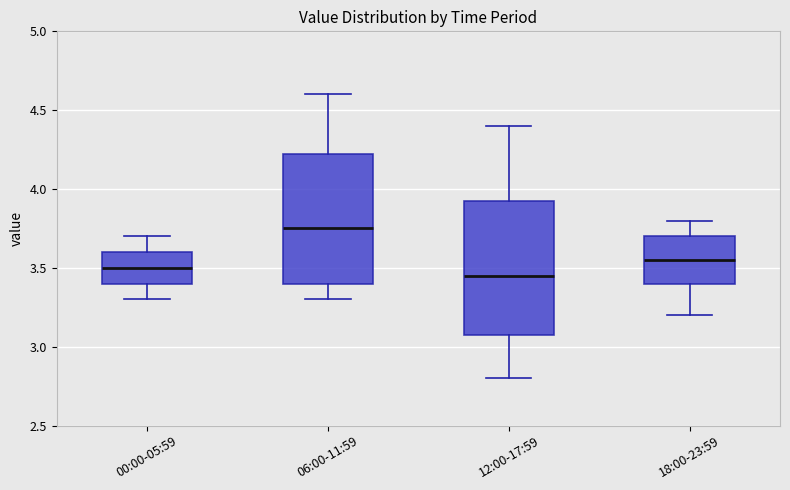

Reading left to right, read every box against the y-axis: the position of its median line, the range the box covers, and the ends of its whiskers. The values are not printed on the chart, so give them approximately, as read against the axis.

00:00-05:59: median 3.50, box 3.40 to 3.60, whiskers 3.30 to 3.70
06:00-11:59: median 3.75, box 3.40 to 4.25, whiskers 3.30 to 4.60
12:00-17:59: median 3.45, box 3.10 to 3.95, whiskers 2.80 to 4.40
18:00-23:59: median 3.55, box 3.40 to 3.70, whiskers 3.20 to 3.80